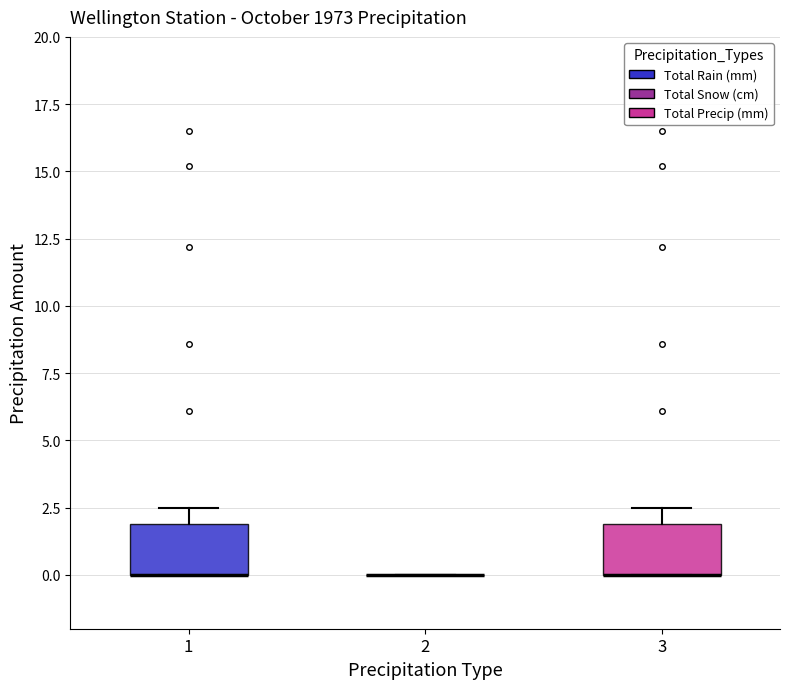

Reading left to right, transcribe this box plot: for each box, give where its median line is, the range the box spans, and where its two whiskers end, as read against the y-axis. The values are not printed on the chart, so give them approximately, as read against the axis.

1: median 0.0 (drawn on the box's lower edge), box 0.0 to 2.0, whiskers 0.0 to 2.5
2: box collapsed to a line at 0.0, whiskers 0.0 to 0.0
3: median 0.0 (drawn on the box's lower edge), box 0.0 to 2.0, whiskers 0.0 to 2.5